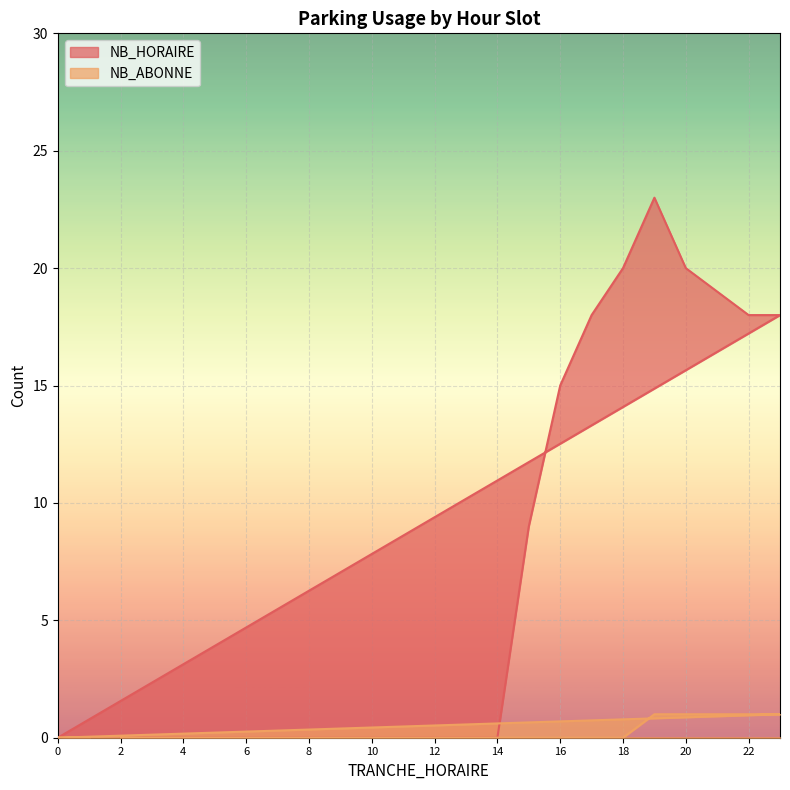

List the labels in order of NB_HORAIRE value, smallest first.

2, 3, 4, 5, 6, 7, 8, 9, 10, 11, 12, 13, 14, 0, 1, 15, 16, 17, 22, 23, 21, 18, 20, 19